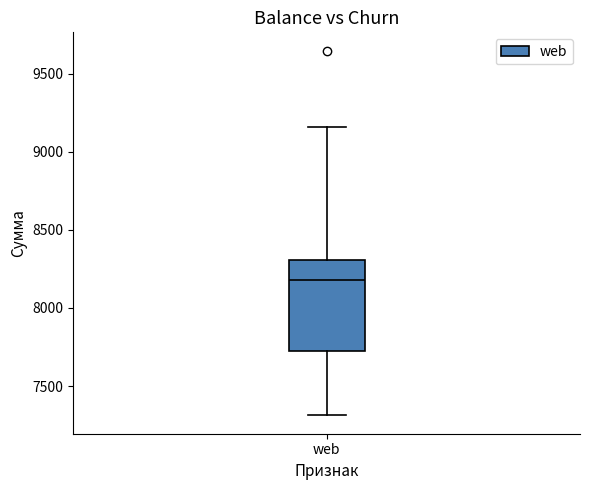

Where does the upper whisker of the box for web end on the y-axis? The values are not printed on the chart, so give them approximately, as read against the axis.

9150